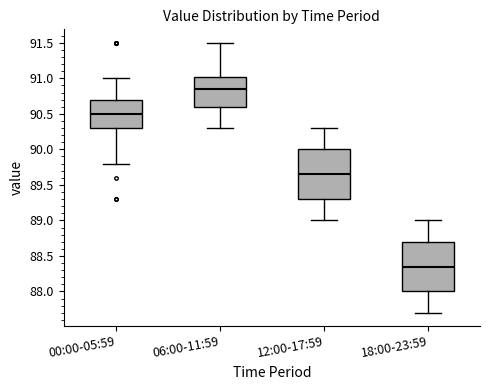

Reading left to right, transcribe this box plot: for each box, give where its median line is, the range the box spans, and where its two whiskers end, as read against the y-axis. The values are not printed on the chart, so give them approximately, as read against the axis.

00:00-05:59: median 90.50, box 90.30 to 90.70, whiskers 89.80 to 91.00
06:00-11:59: median 90.85, box 90.60 to 91.05, whiskers 90.30 to 91.50
12:00-17:59: median 89.65, box 89.30 to 90.00, whiskers 89.00 to 90.30
18:00-23:59: median 88.35, box 88.00 to 88.70, whiskers 87.70 to 89.00